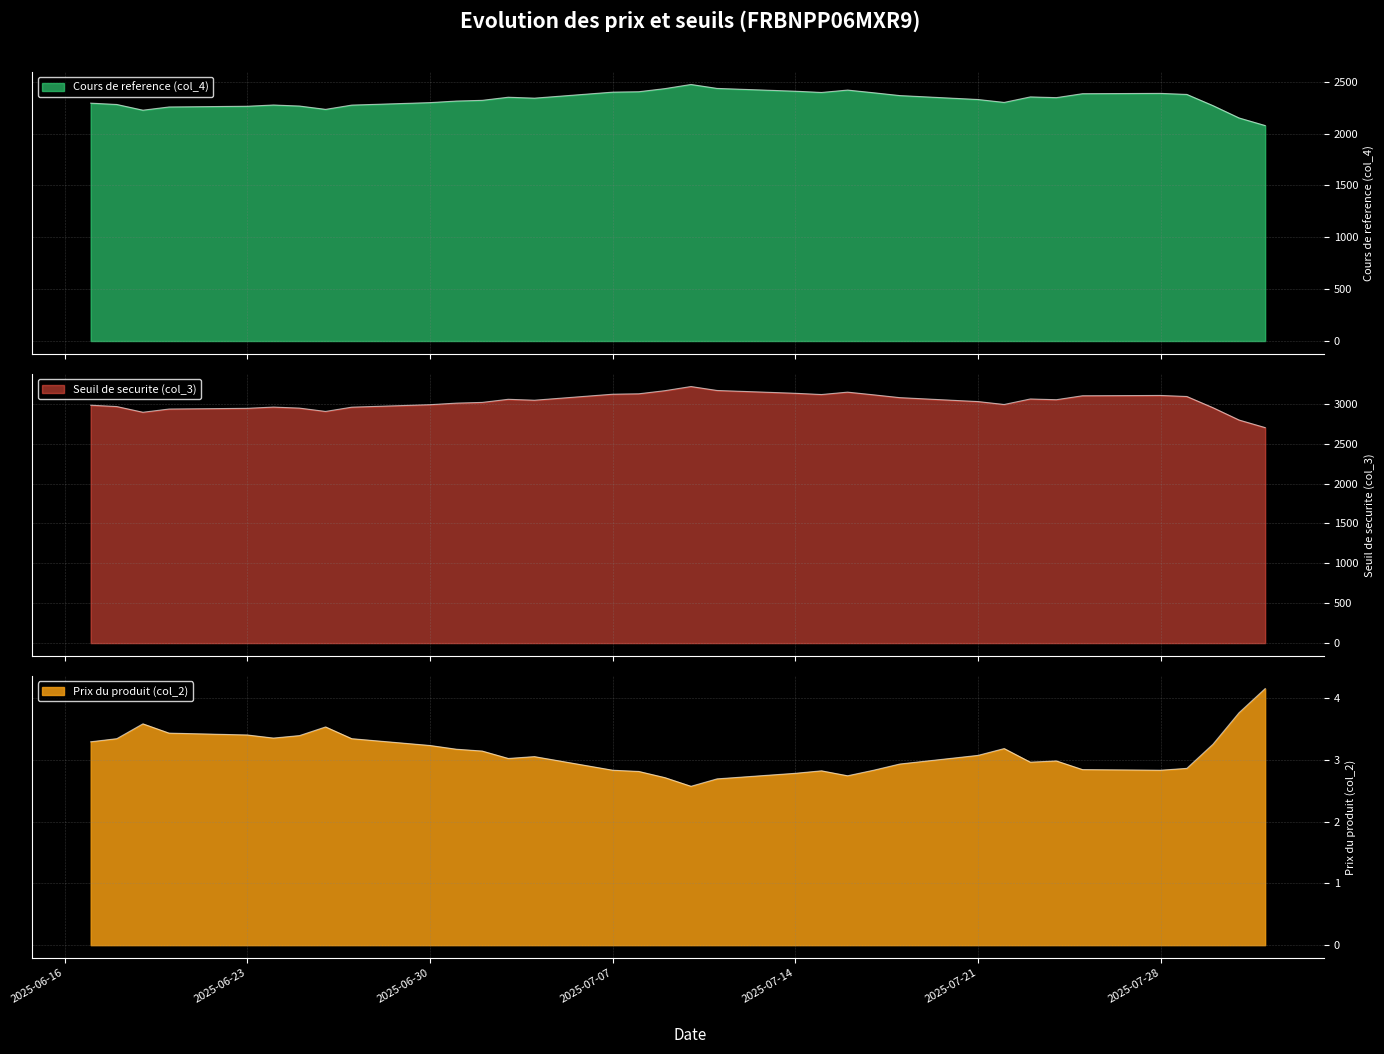

Rank the series by their average value, from lowest to highest.

Prix du produit (col_2), Cours de reference (col_4), Seuil de securite (col_3)